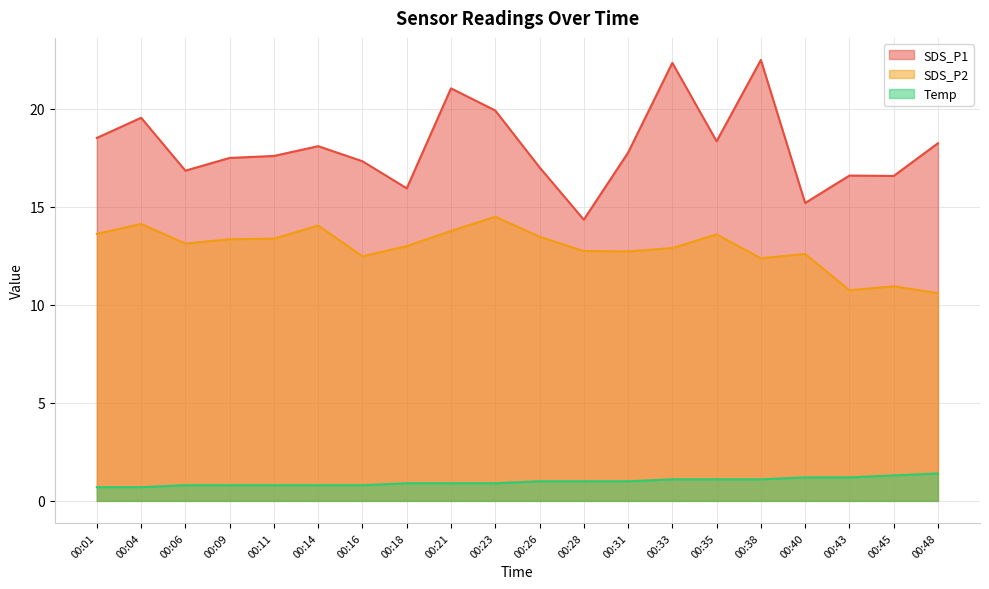

True or false: SDS_P2 and SDS_P1 cross at least once.

False